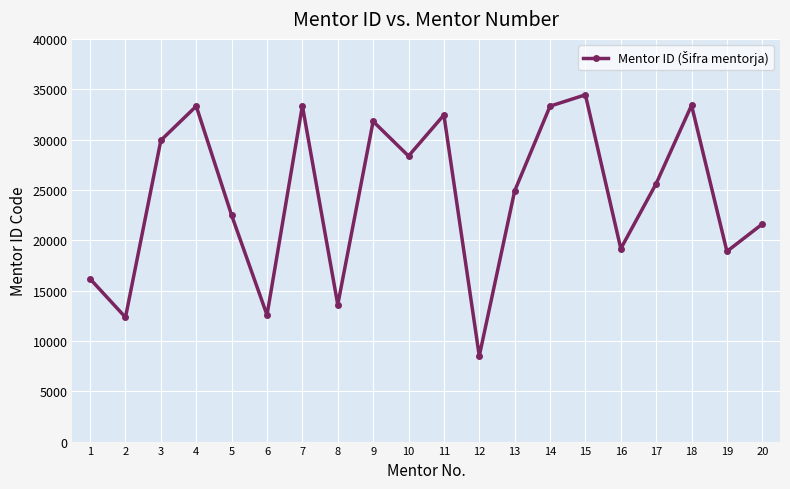

Count the number of categories in the chart.

20